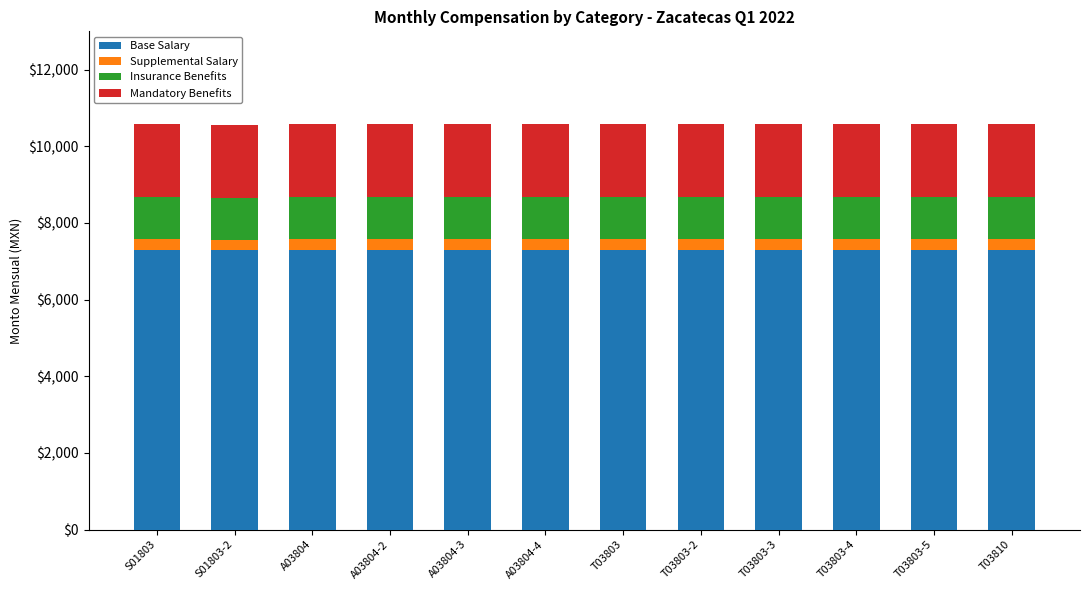

What is the lowest value of the Base Salary series?

7304.5